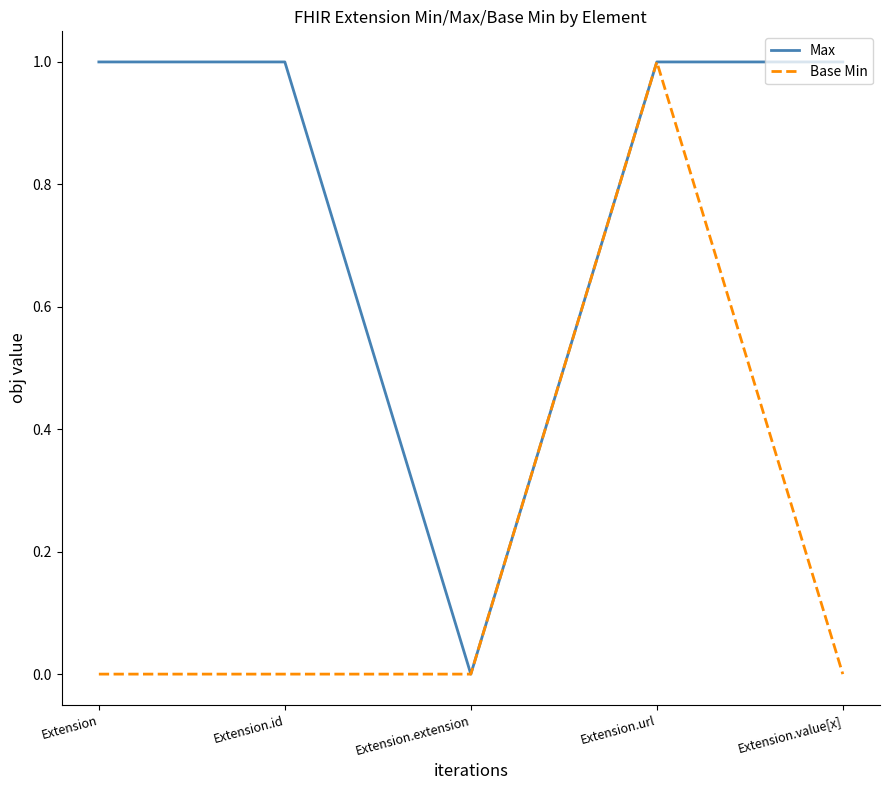

Count the number of categories in the chart.

5